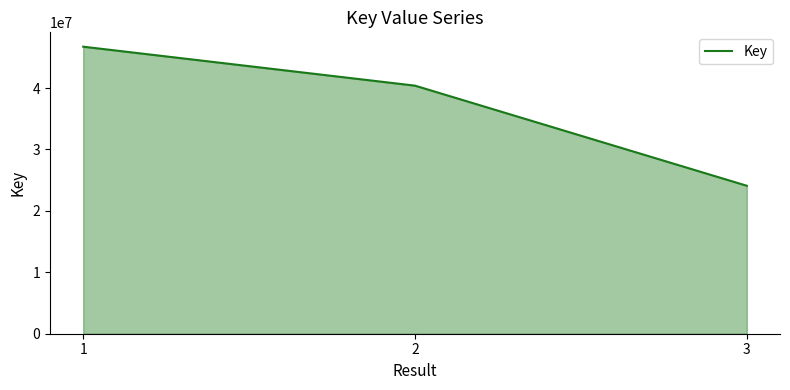

List the labels in order of value, largest first.

1, 2, 3